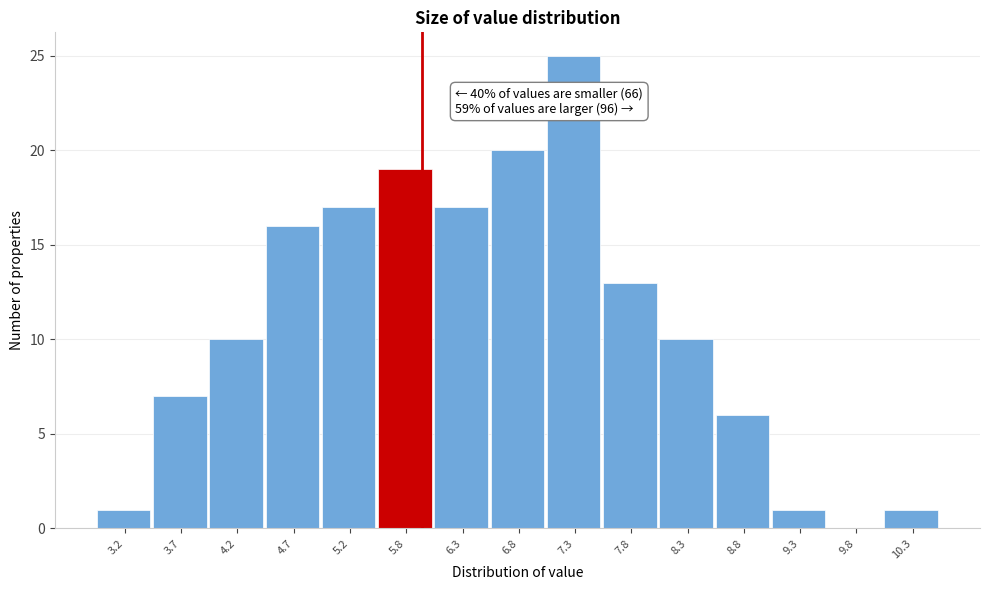

Reading left to right, list all the values displayed in this chart.

3.2=1	3.7=7	4.2=10	4.7=16	5.2=17	5.8=19	6.3=17	6.8=20	7.3=25	7.8=13	8.3=10	8.8=6	9.3=1	9.8=0	10.3=1